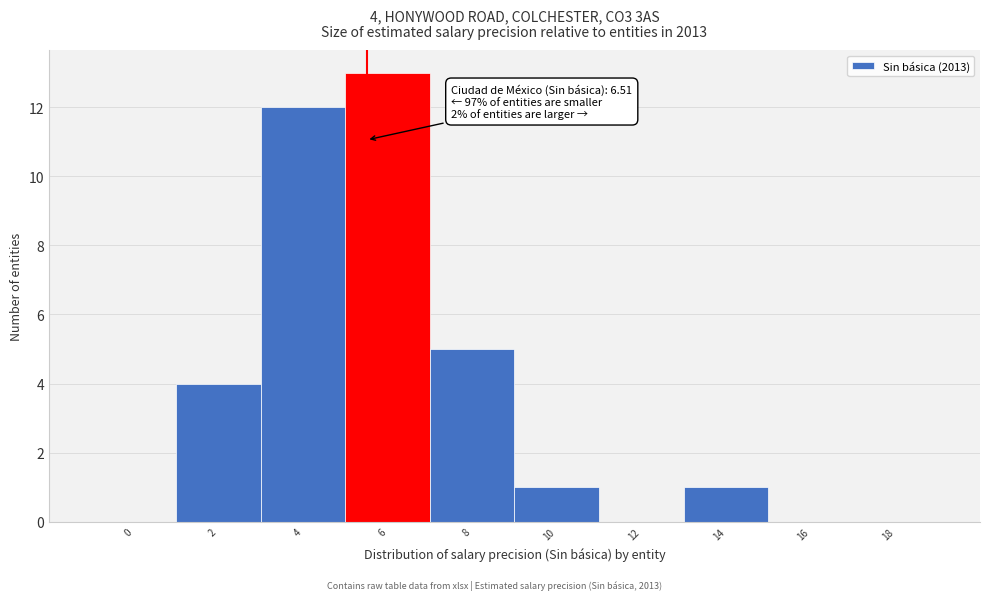

Reading left to right, list all the values displayed in this chart.

0=0	2=4	4=12	6=13	8=5	10=1	12=0	14=1	16=0	18=0